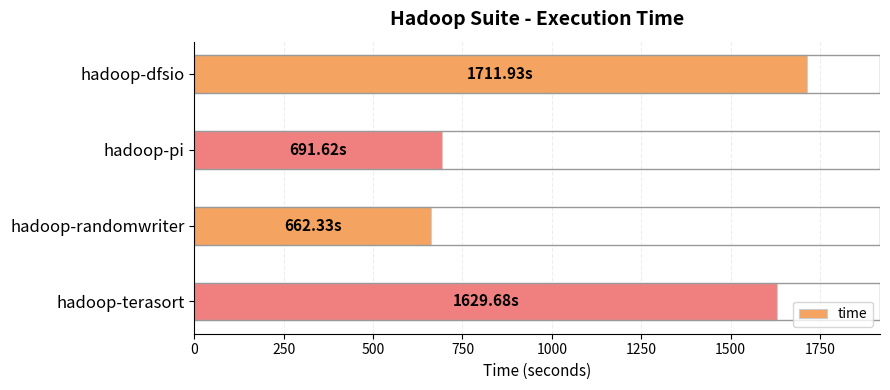

What is the change in value from hadoop-dfsio to hadoop-randomwriter?

-1049.6